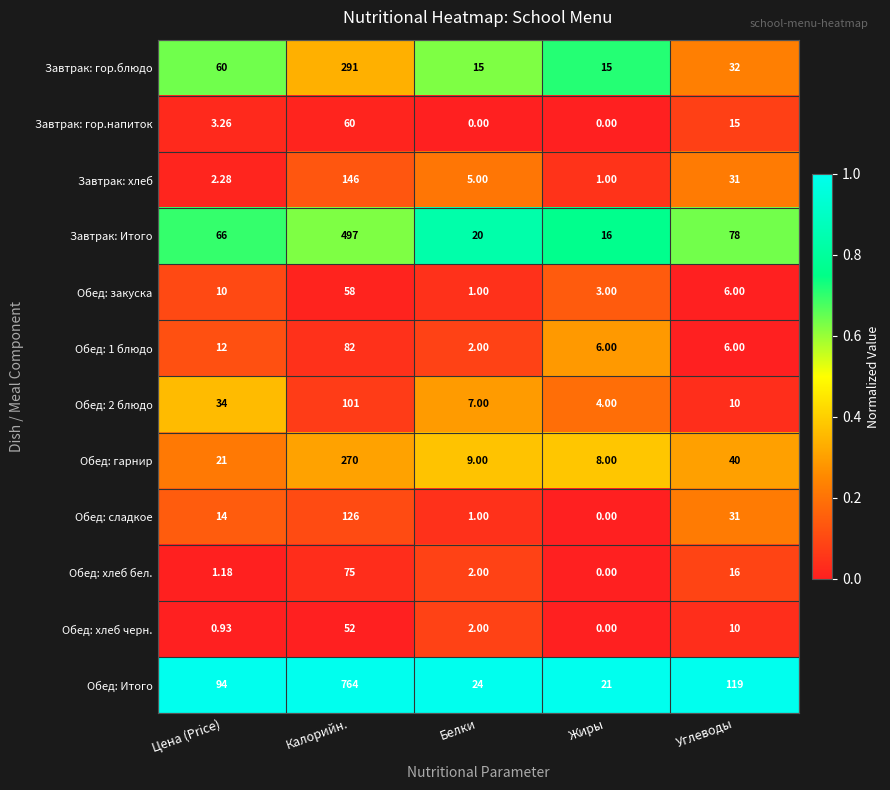

At which category does the chart reach its peak across all series?

Калорийн.